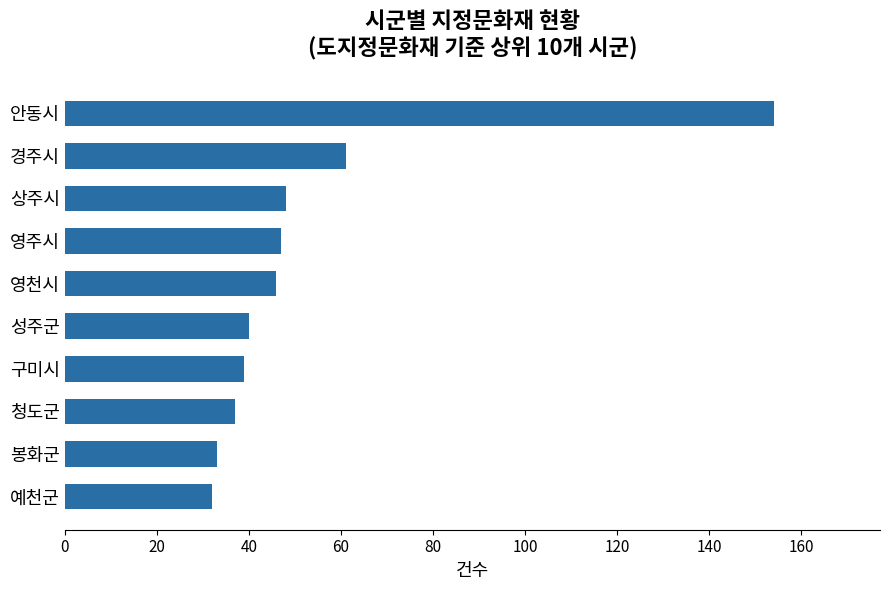

At which label is the value closest to 93?

경주시